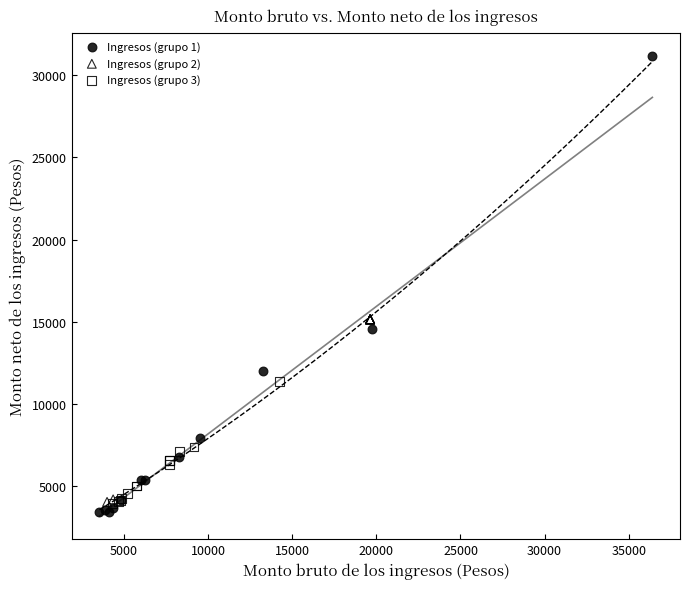

Which series reaches the maximum Y coordinate?

Ingresos (grupo 1)